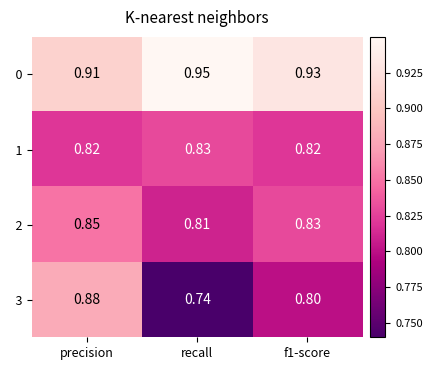

What is the spread (max minus min) of values at precision?

0.1